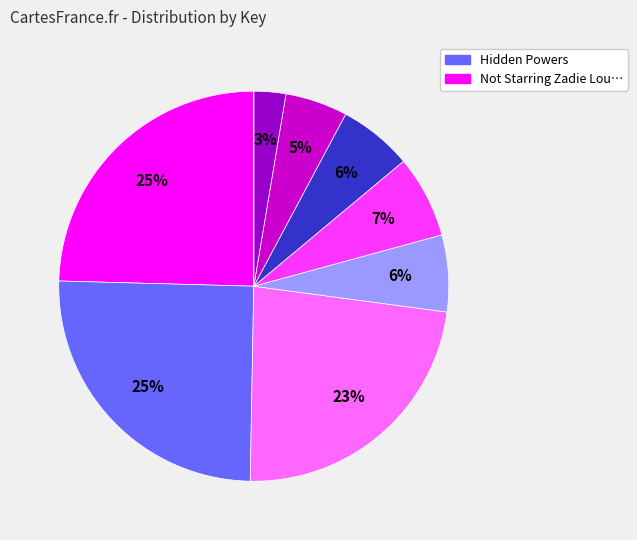

Is there a majority slice in this chart?

No